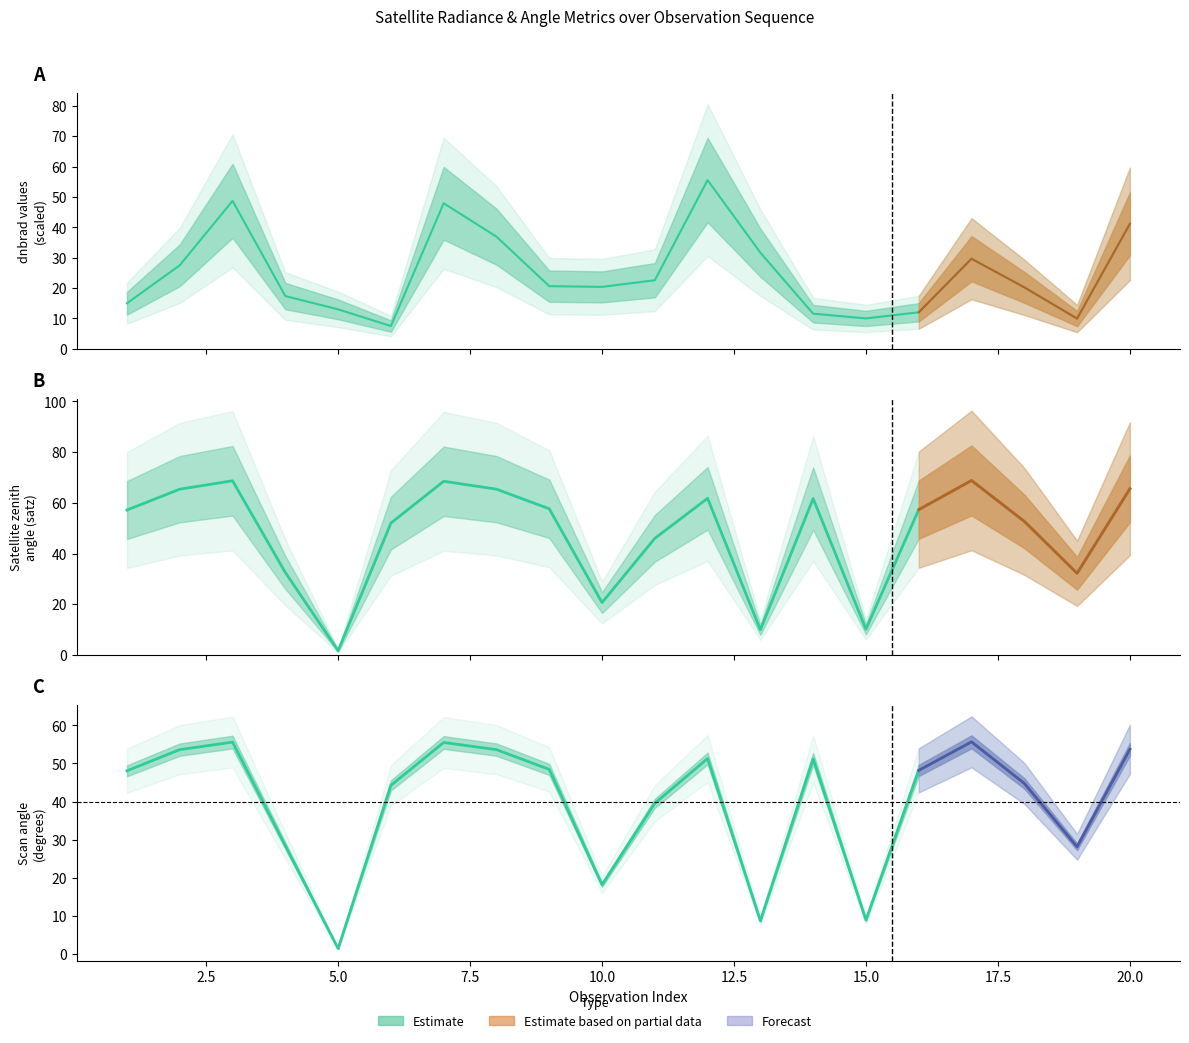

What is the difference between the maximum and second lowest values in the satz series?

58.9